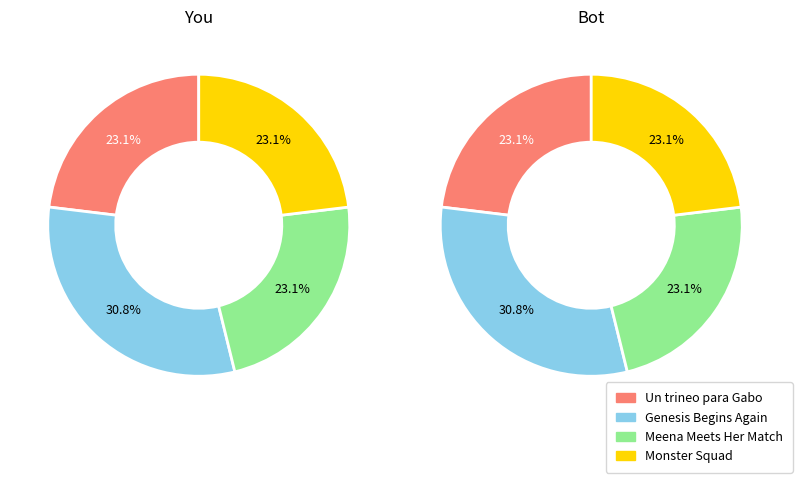

To the nearest percent, what portion does Un trineo para Gabo (A Sled for Gabo) represent?

23%